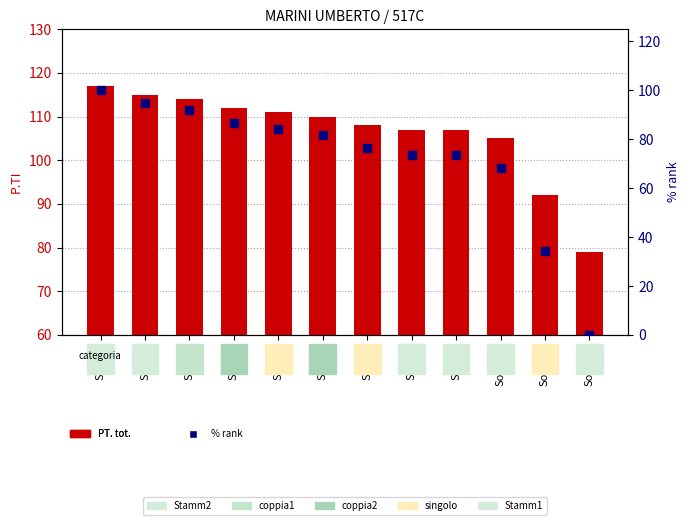

Which series reaches the maximum Y coordinate?

PT. tot.